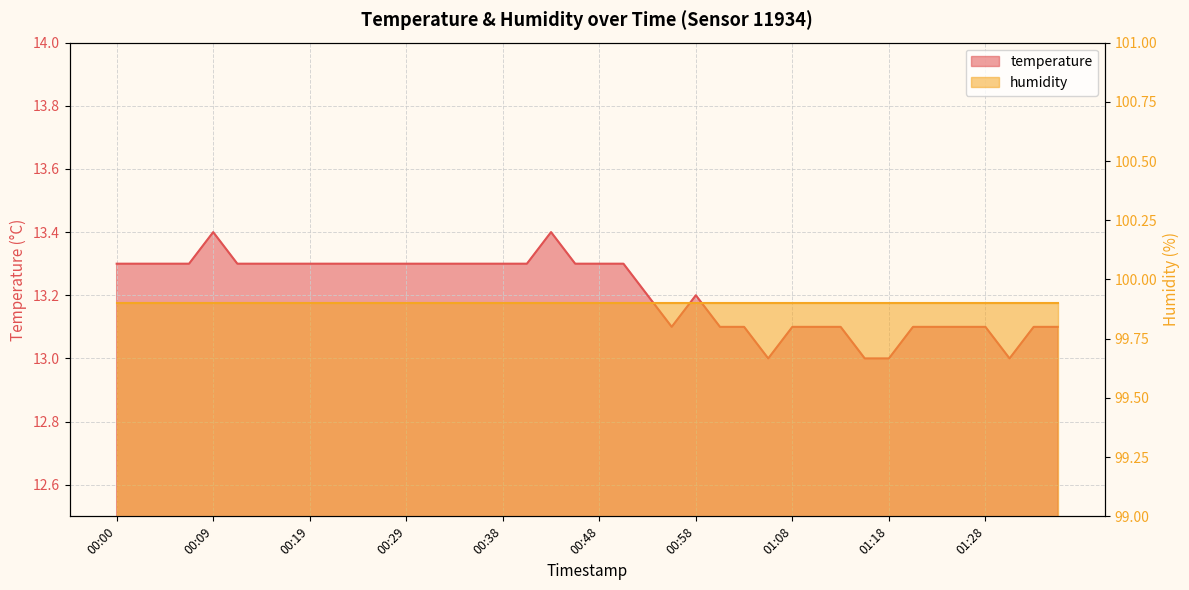

Which has a higher value, 00:00 or 00:31?

00:00